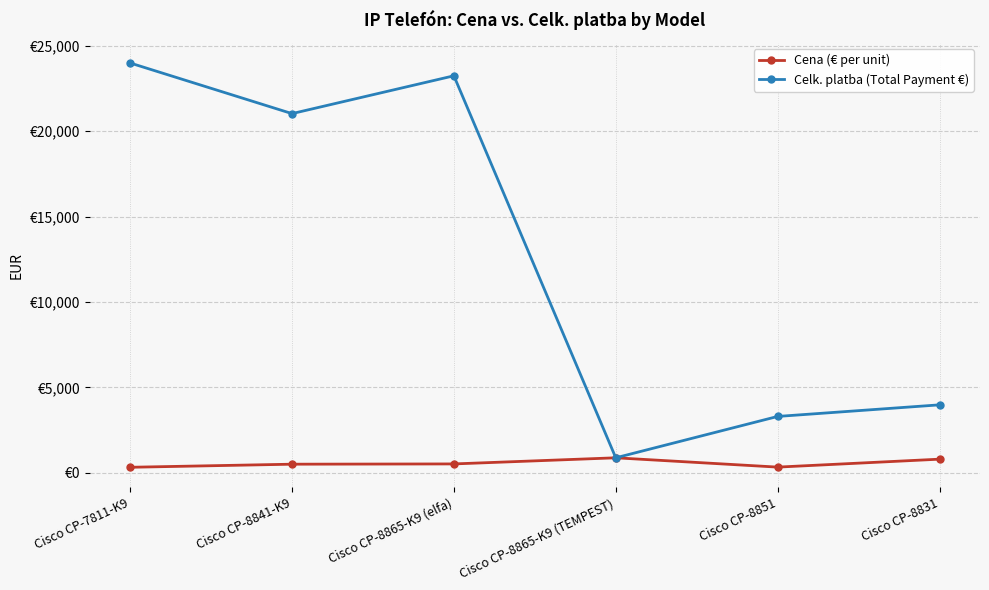

Where is Cena (€ per unit) nearest to the value 597?

Cisco CP-8865-K9 (elfa)